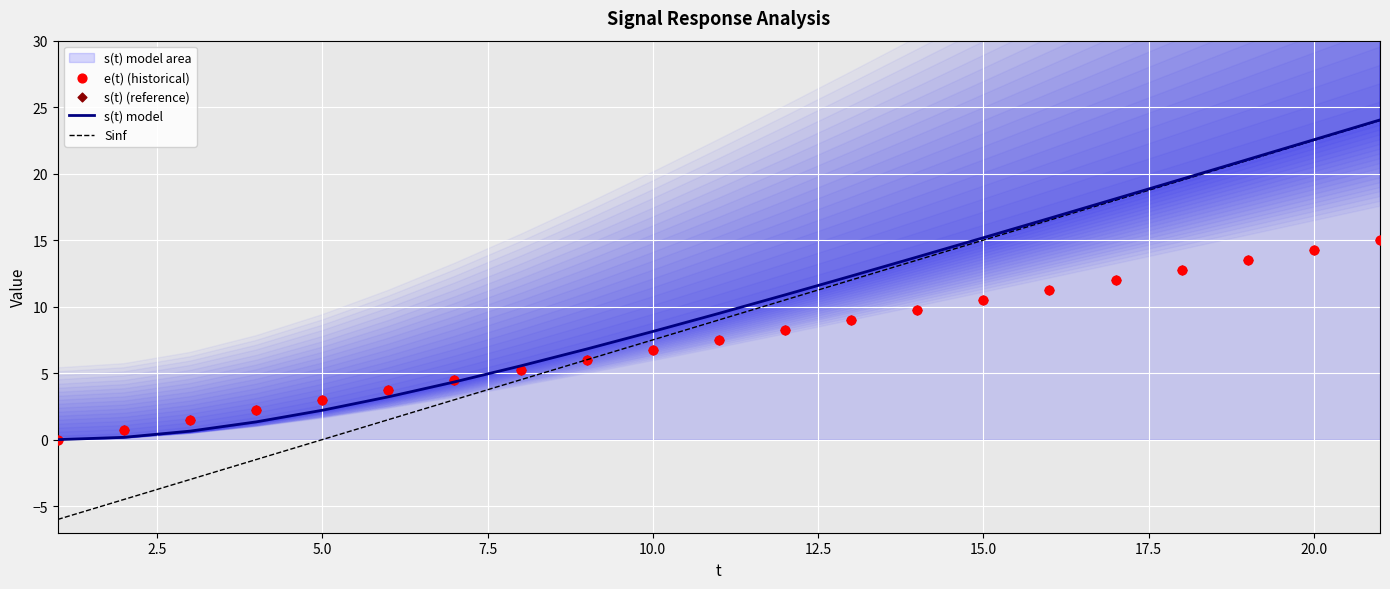

Which series has the largest total across all categories?

s(t) model